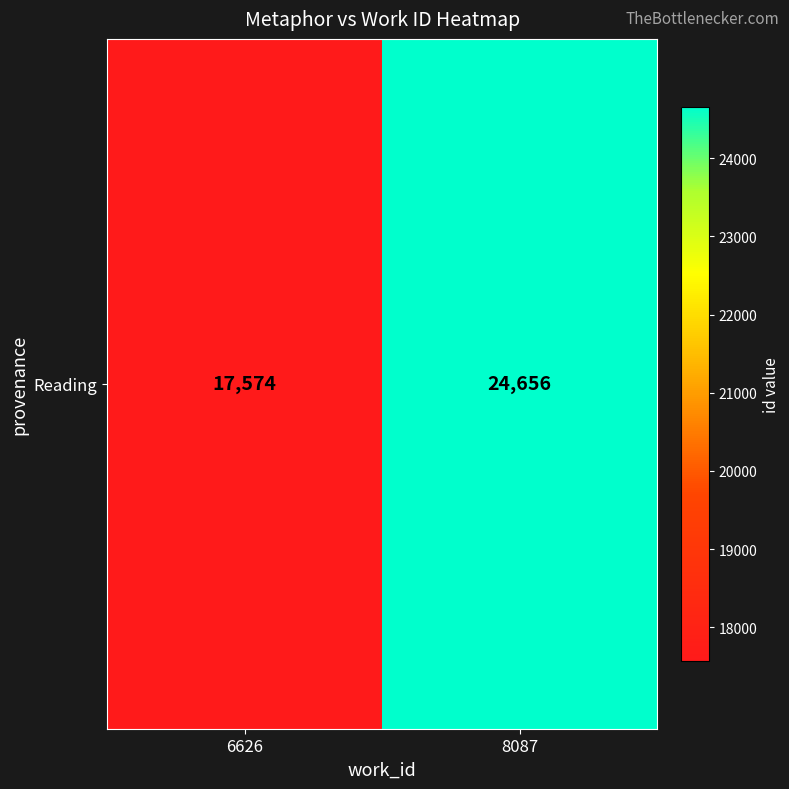

What is the sum of all values?

42230